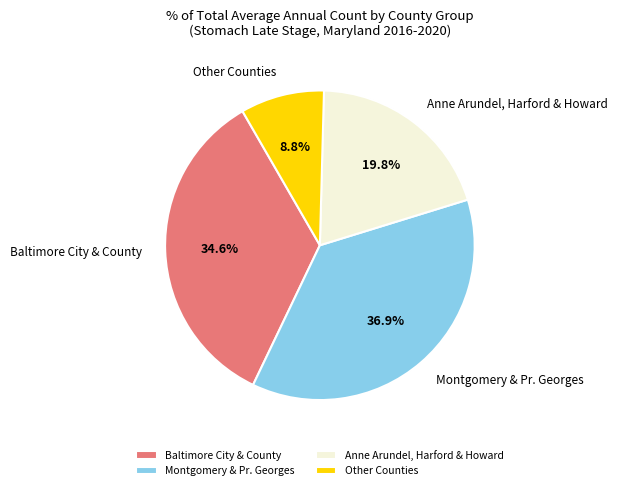

Do Baltimore City & County and Anne Arundel, Harford & Howard together represent more than half of the pie?

Yes